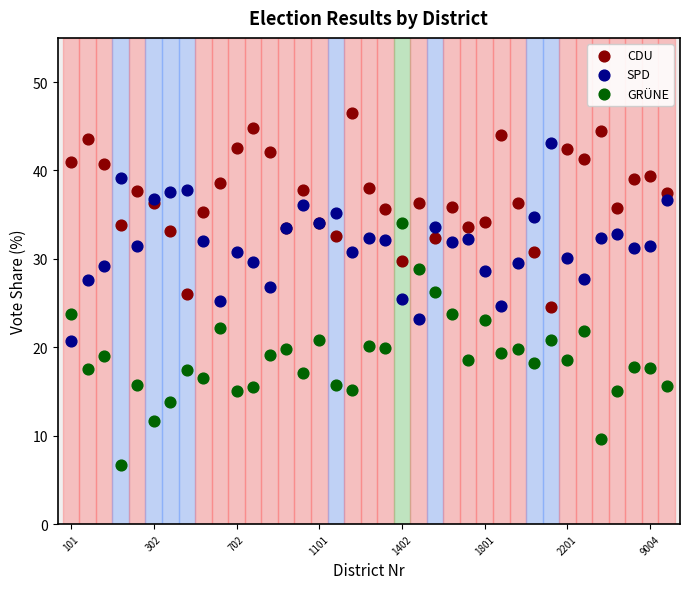

Which series reaches the maximum Y coordinate?

CDU